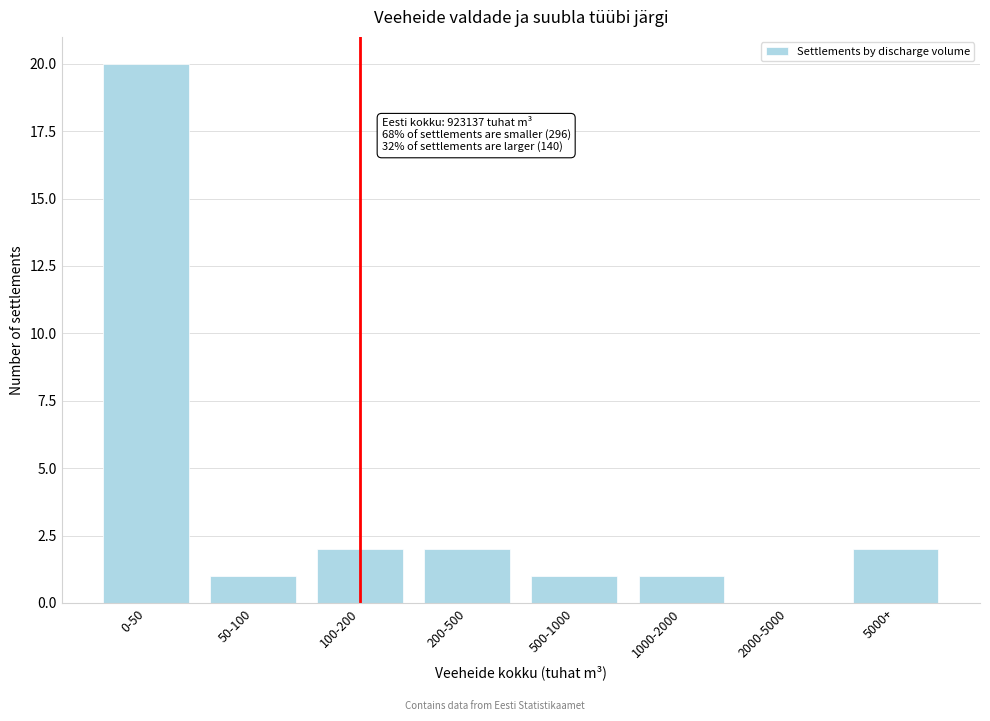

Reading left to right, list all the values displayed in this chart.

0-50=20	50-100=1	100-200=2	200-500=2	500-1000=1	1000-2000=1	2000-5000=0	5000+=2